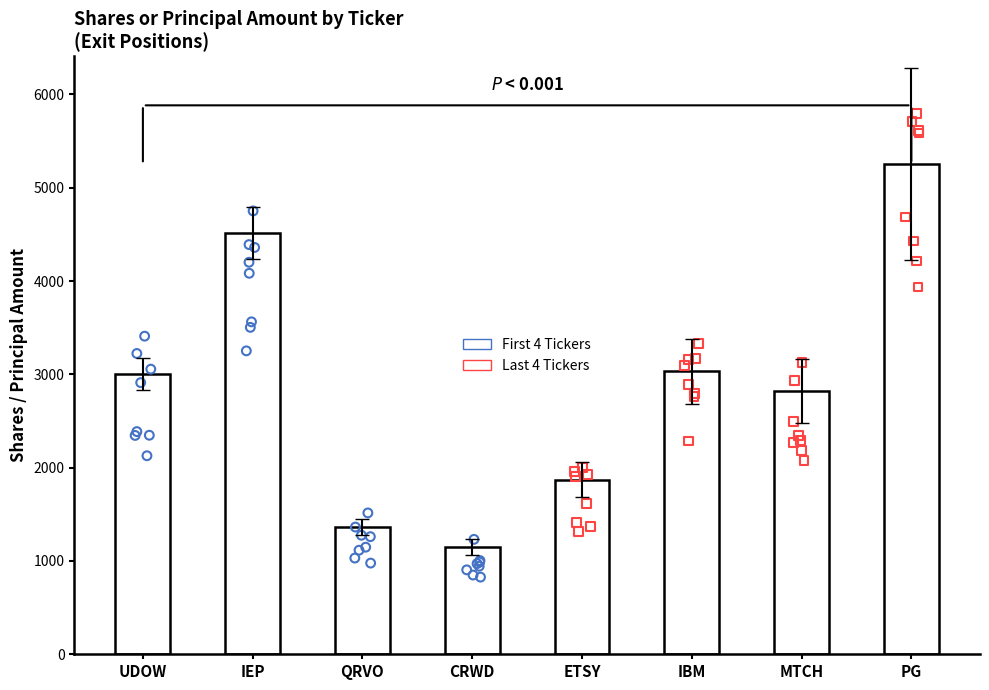

Approximately how many times larger is the value at MTCH compared to ETSY?

1.5